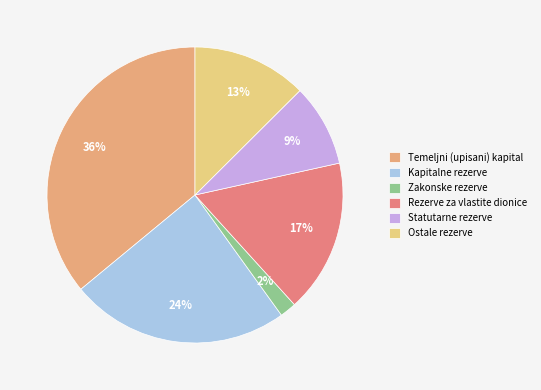

To the nearest percent, what portion does Temeljni (upisani) kapital represent?

36%